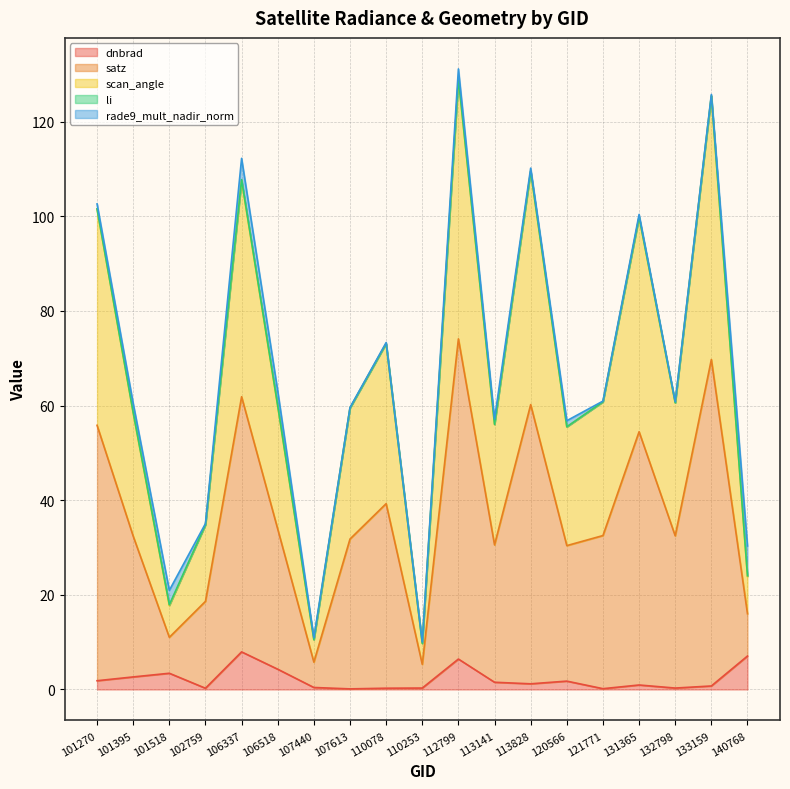

What is the highest value of the dnbrad series?

7.9